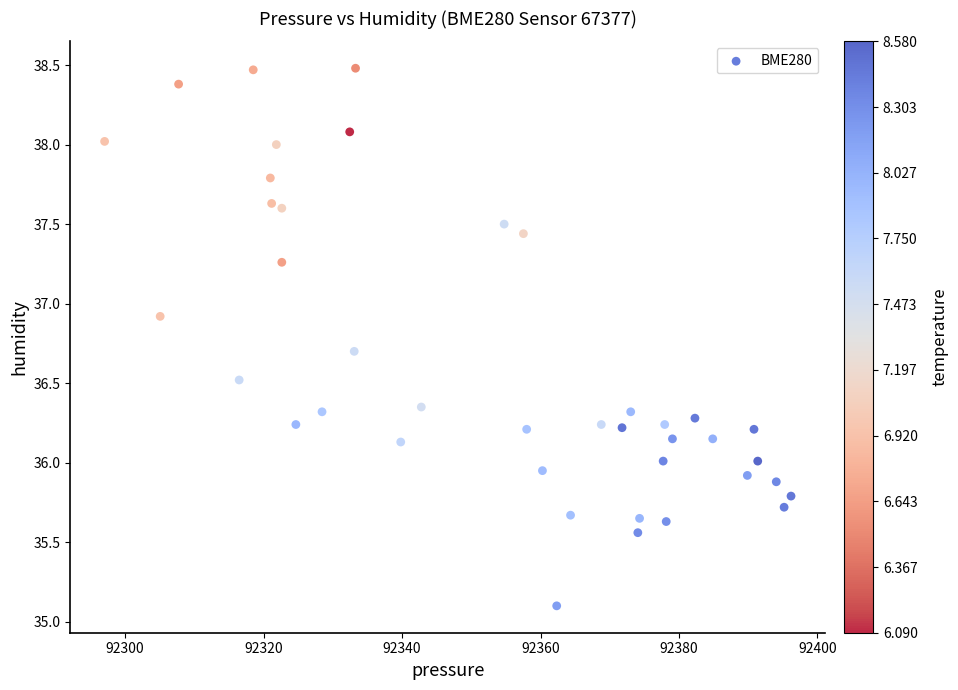

What is the range of X values (max minus min)?

99.2